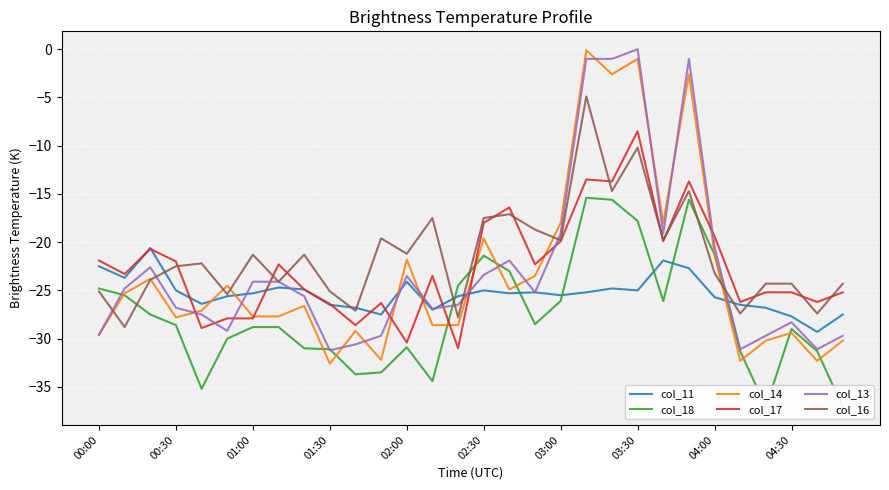

Which series has the largest total across all categories?

col_16